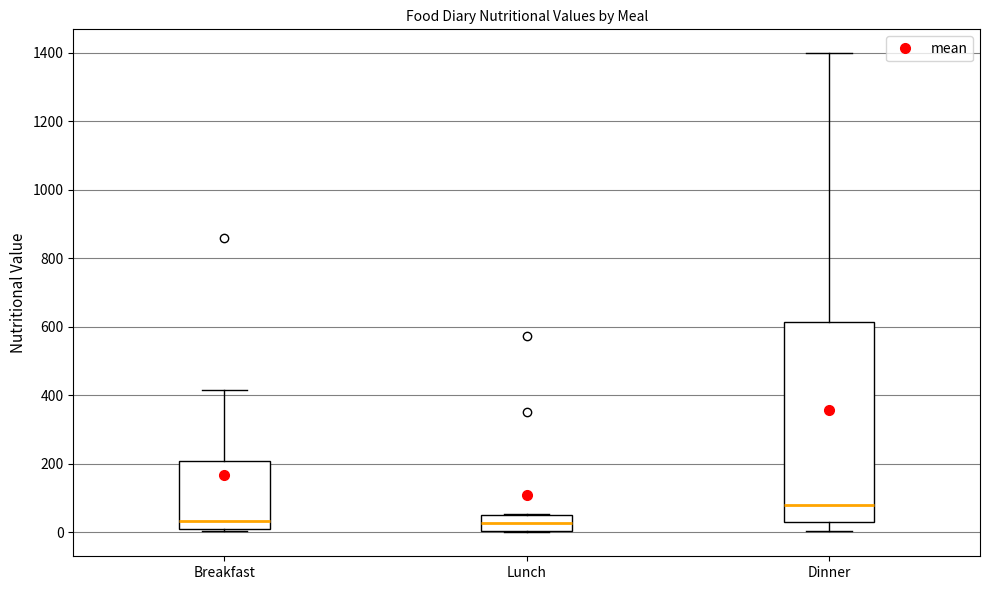

Comparing the boxes themselves (not the whiskers), which one is the tallest?

Dinner